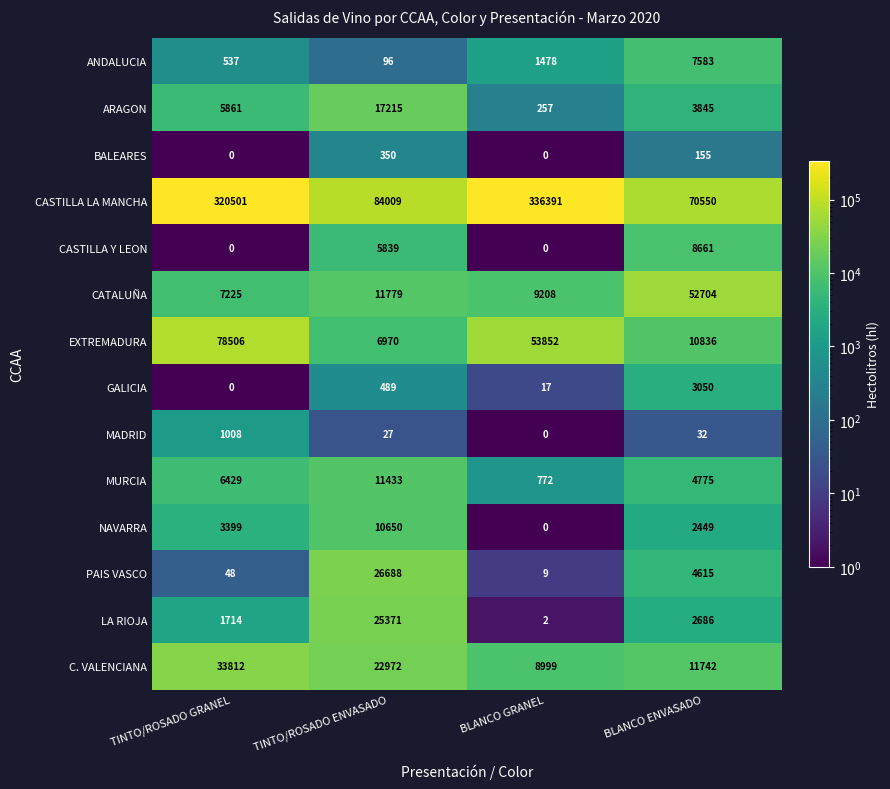

What is the difference between the highest and lowest values at BLANCO GRANEL?

336391